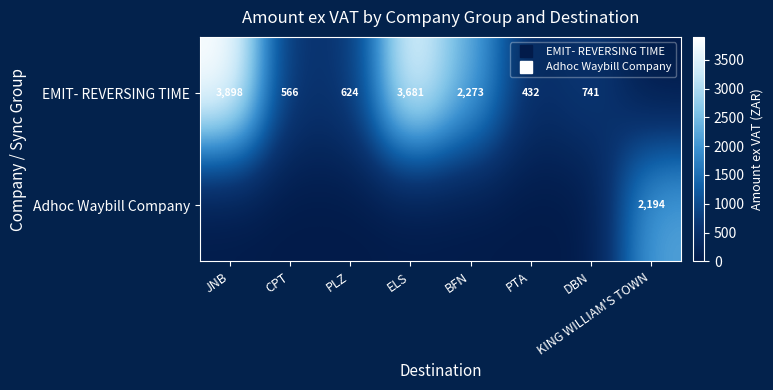

How many positive values does the EMIT- REVERSING TIME series have?

7